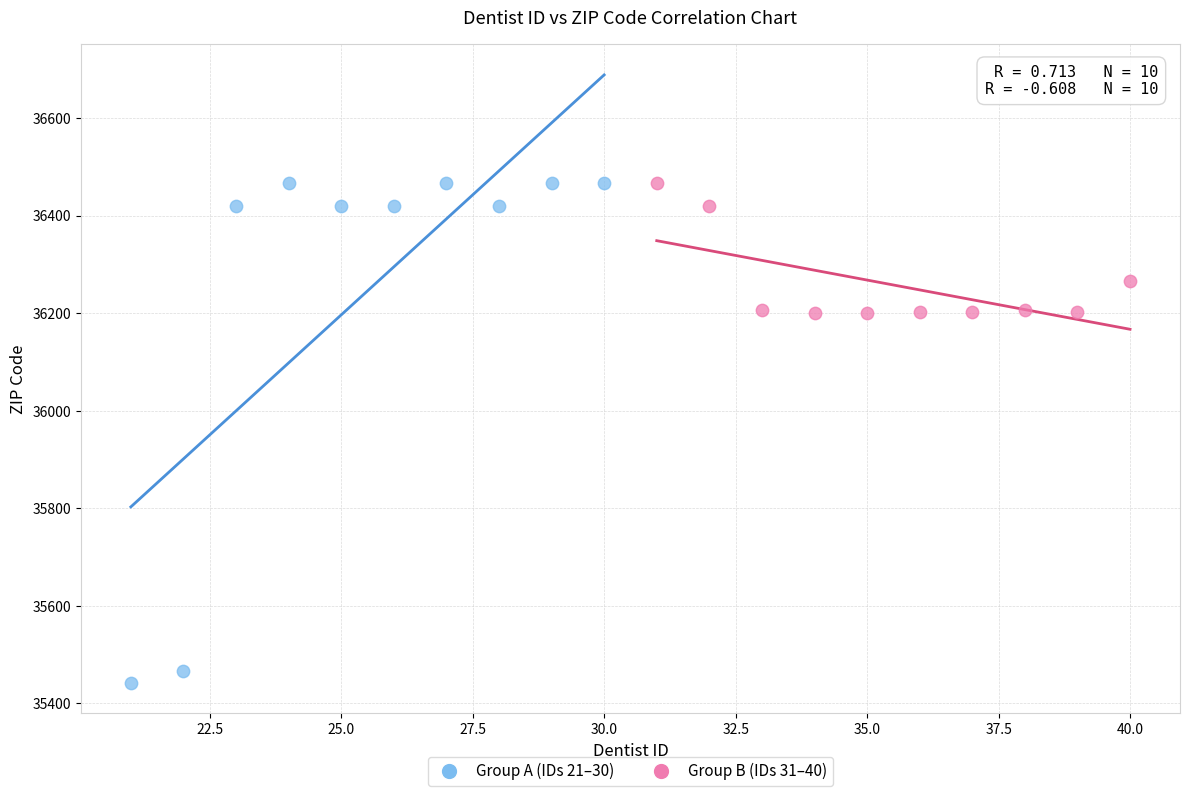

Which series has the widest spread of Y values?

Group A (IDs 21–30)